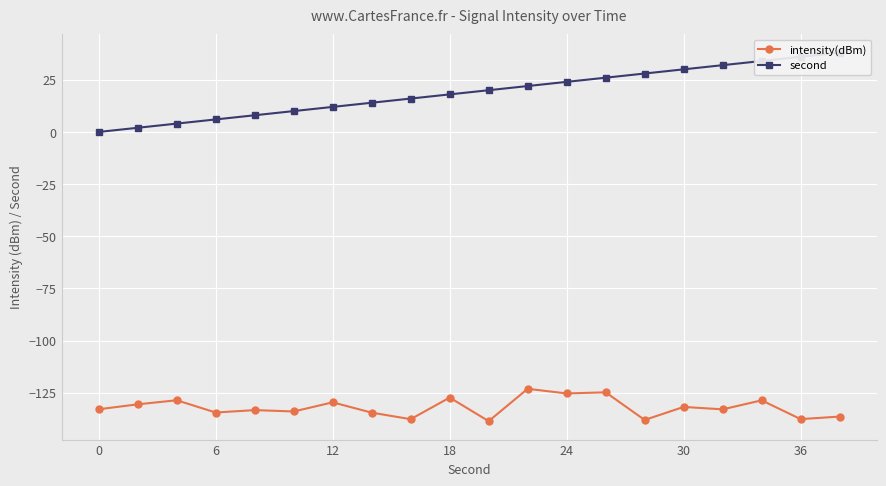

How many series are shown in this chart?

2